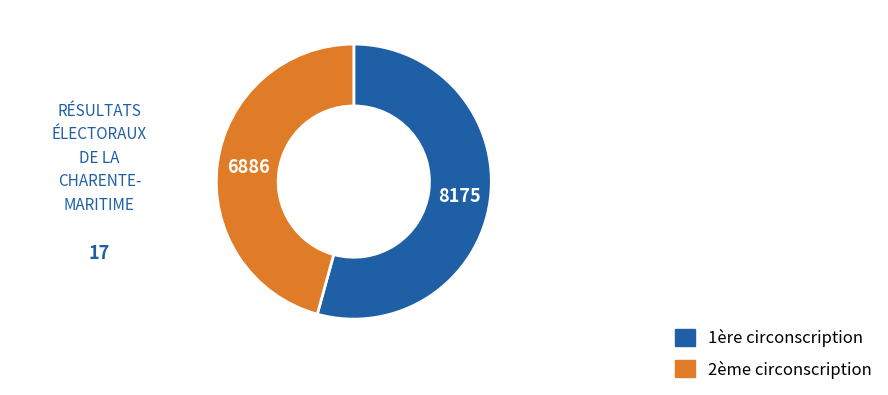

Does any single category account for the majority?

Yes